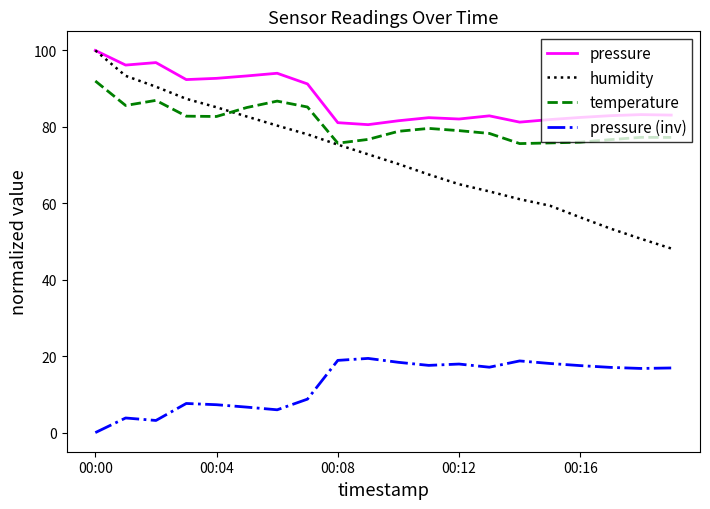

True or false: pressure and pressure (inv) cross at least once.

False